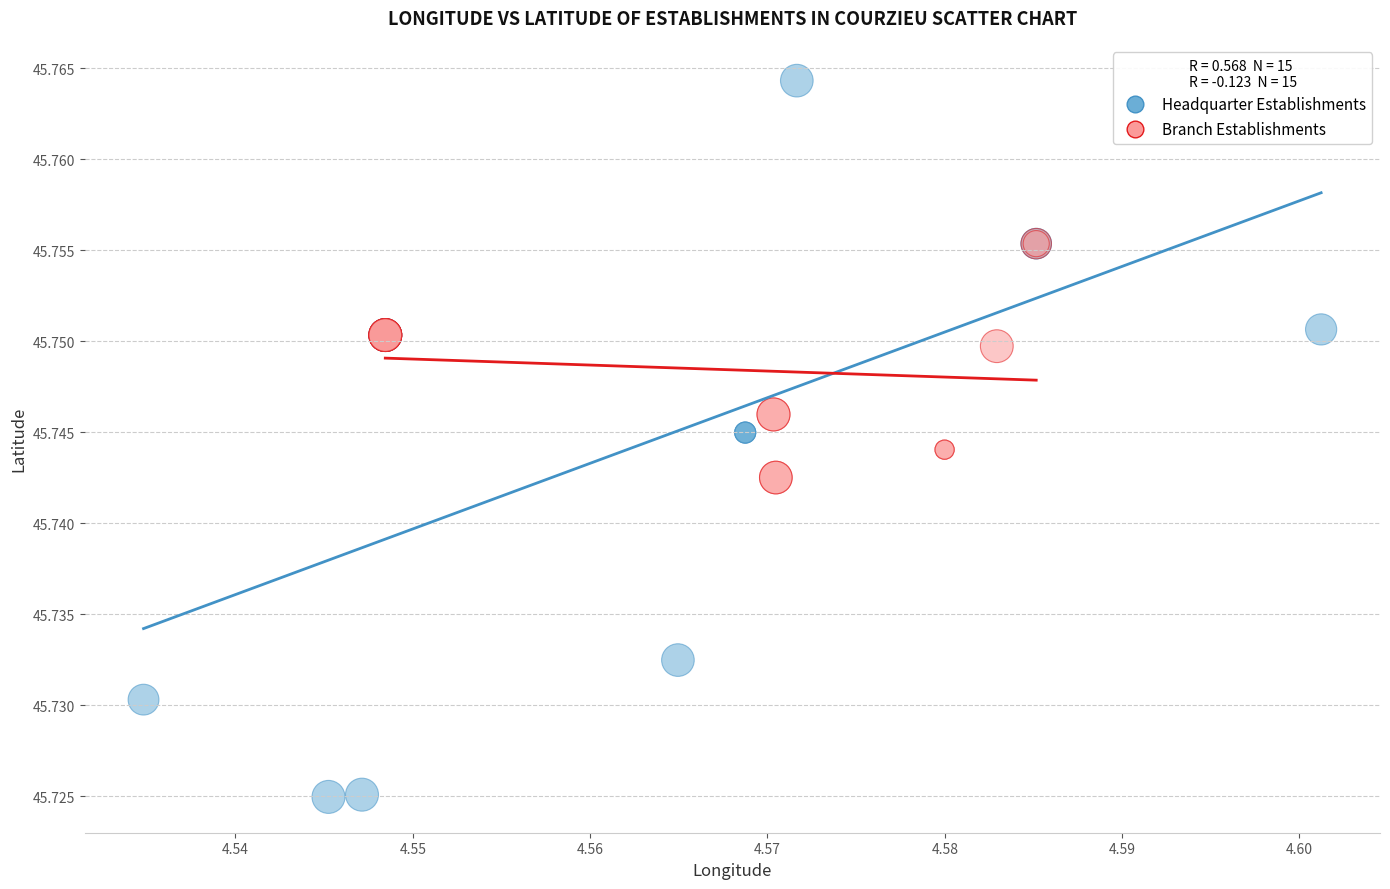

Which series contains the lowest Y value?

Headquarter Establishments